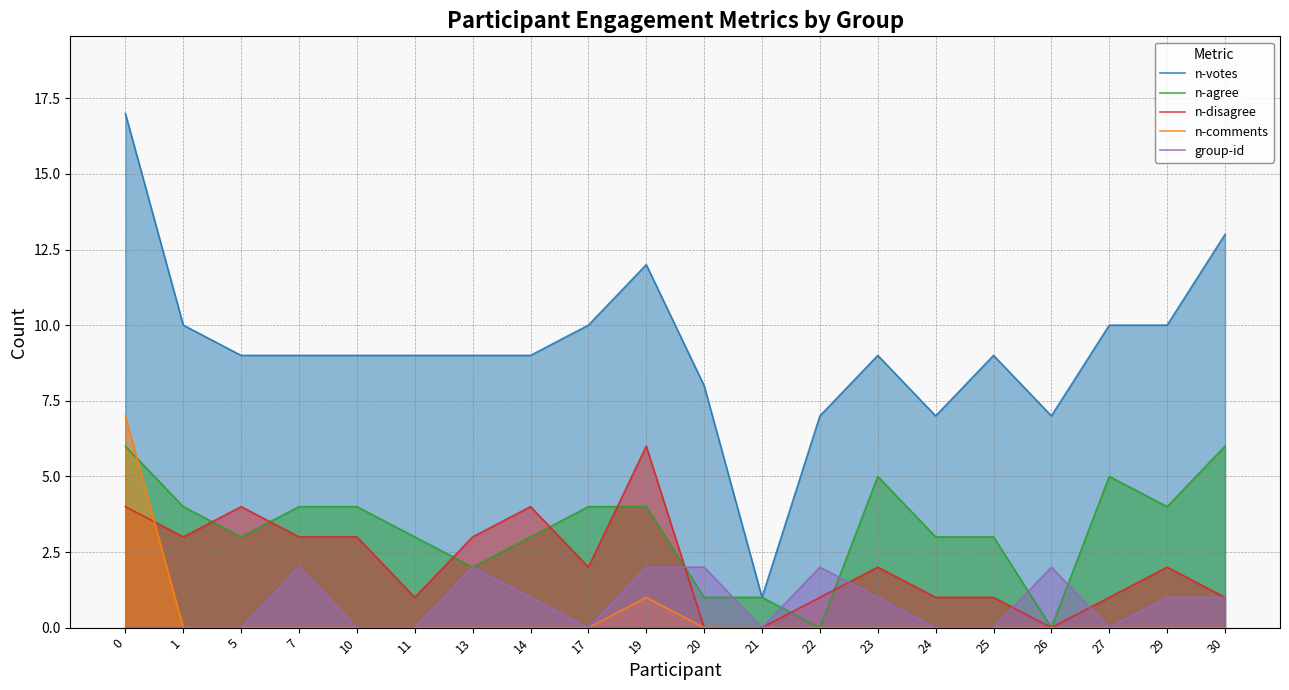

What is the total value across all series at 17?

16